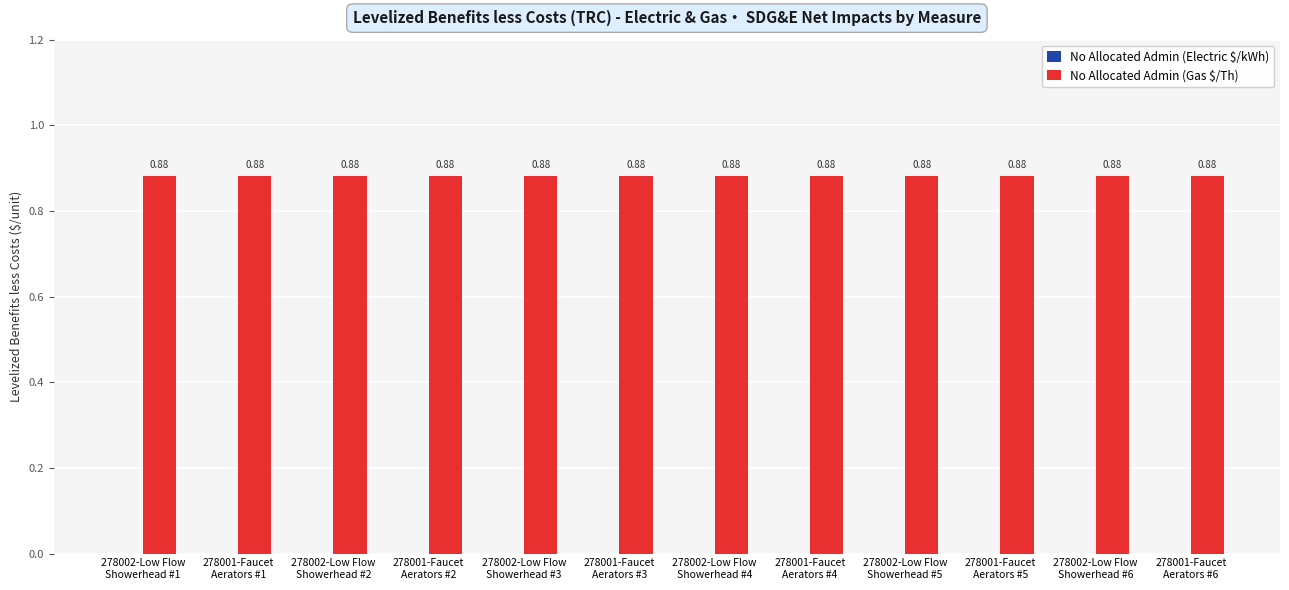

Rank the series by their maximum value, from highest to lowest.

No Allocated Admin (Gas $/Th), No Allocated Admin (Electric $/kWh)